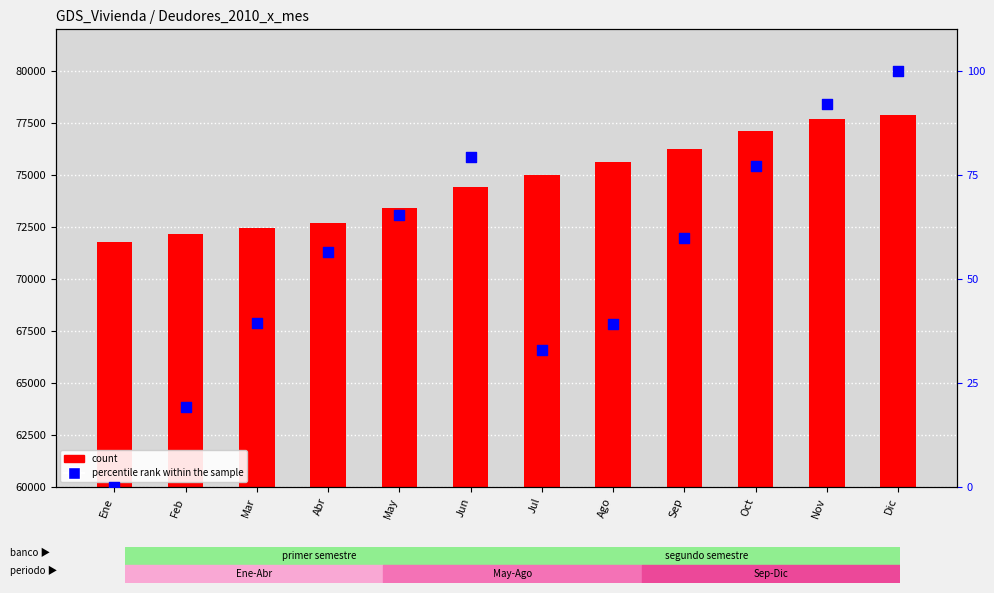

What is the total value across all series at Ene?

71798.0